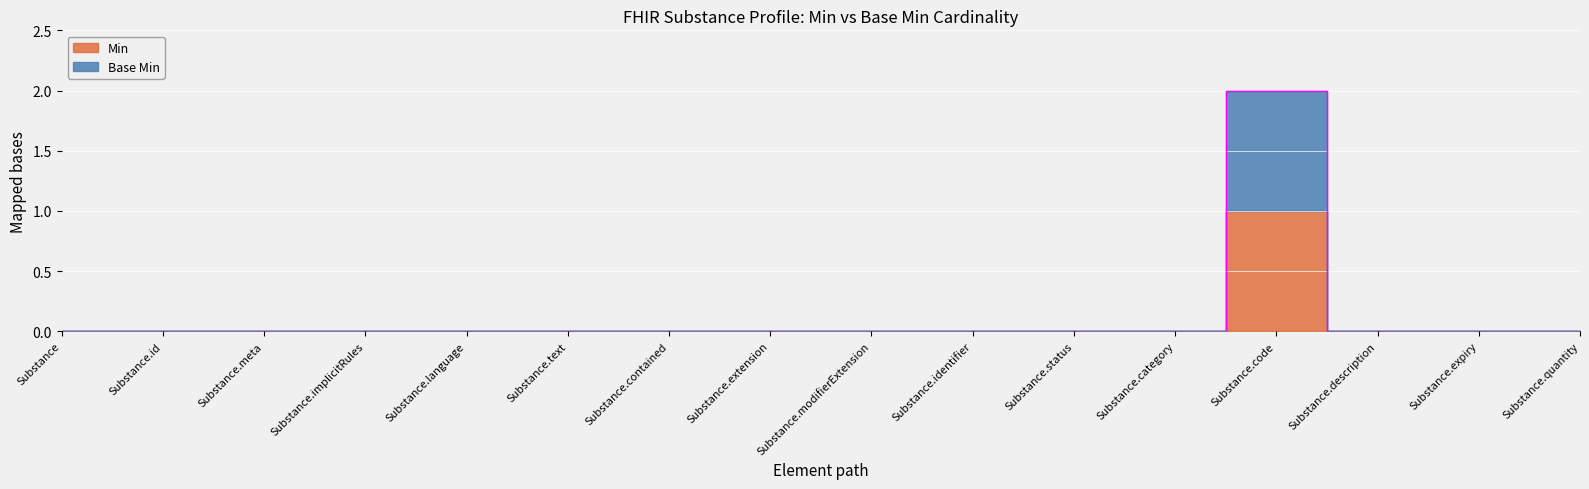

Between Substance.meta and Substance.extension, which is larger?

Substance.meta